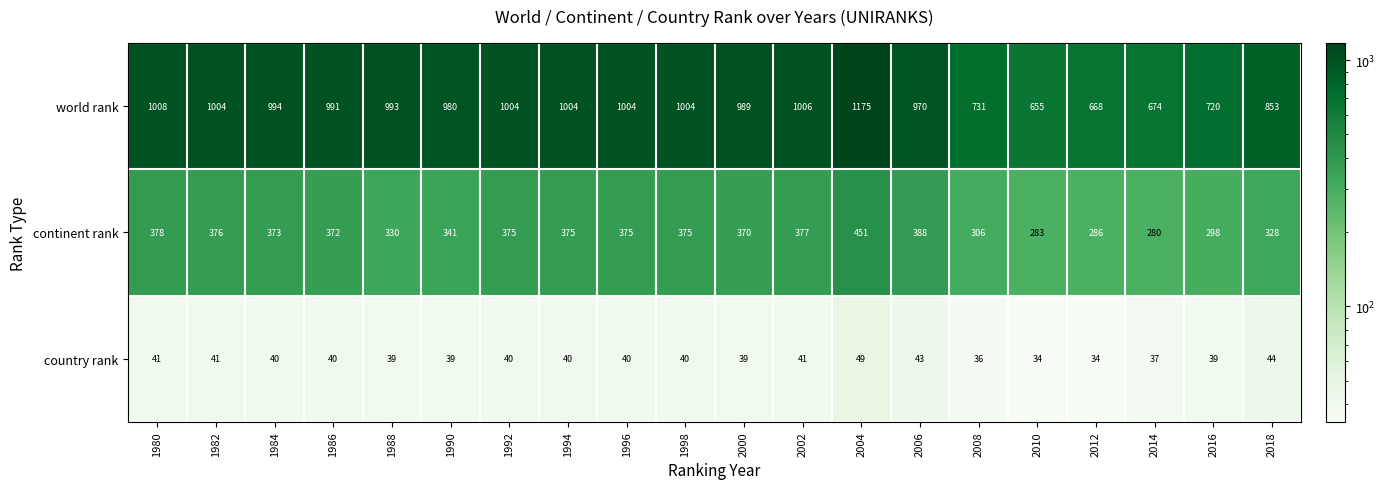

Which series has the largest total across all categories?

world rank